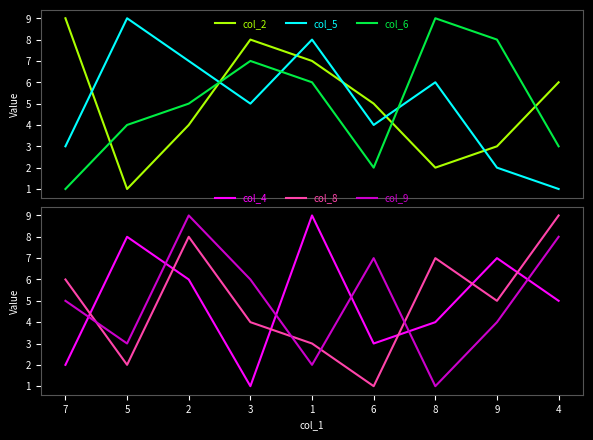

Reading left to right, list all the values displayed in this chart.

col_2: 9	1	4	8	7	5	2	3	6
col_5: 3	9	7	5	8	4	6	2	1
col_6: 1	4	5	7	6	2	9	8	3
col_4: 2	8	6	1	9	3	4	7	5
col_8: 6	2	8	4	3	1	7	5	9
col_9: 5	3	9	6	2	7	1	4	8